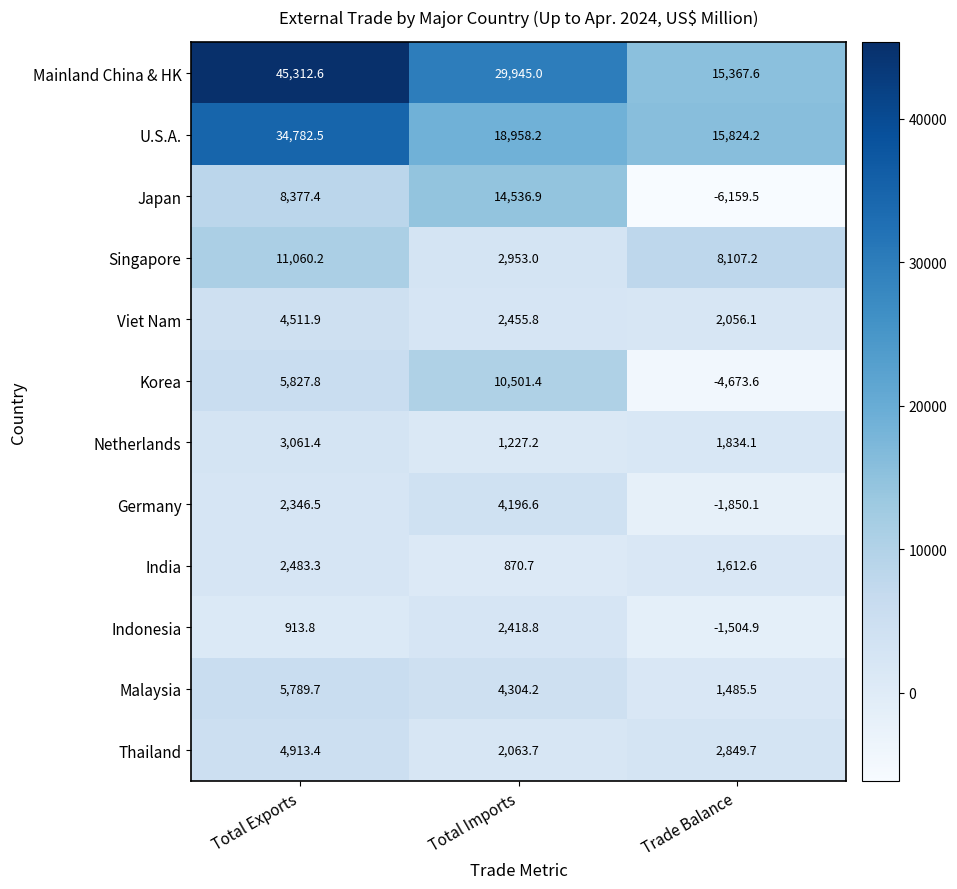

How many categories are shown in the chart?

3